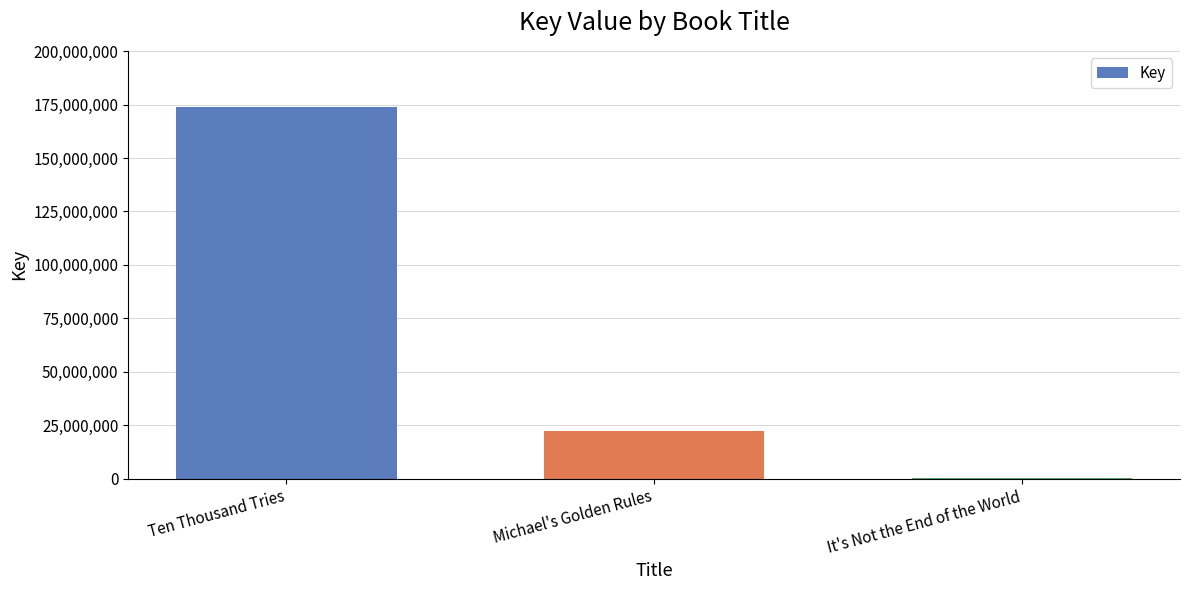

Reading left to right, transcribe all the data shown in this chart.

Ten Thousand Tries=174026030	Michael's Golden Rules=22254983	It's Not the End of the World=312737